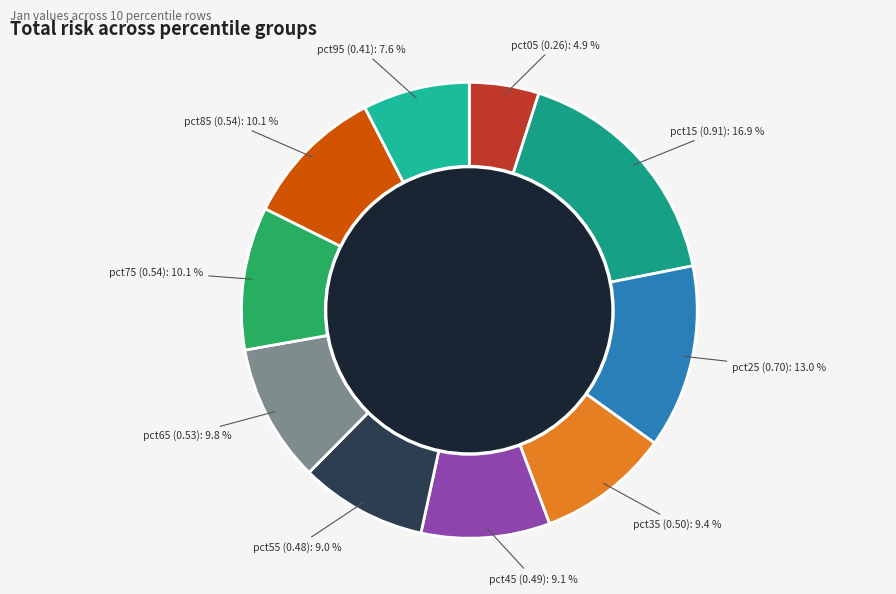

How many segments does this pie chart have?

10